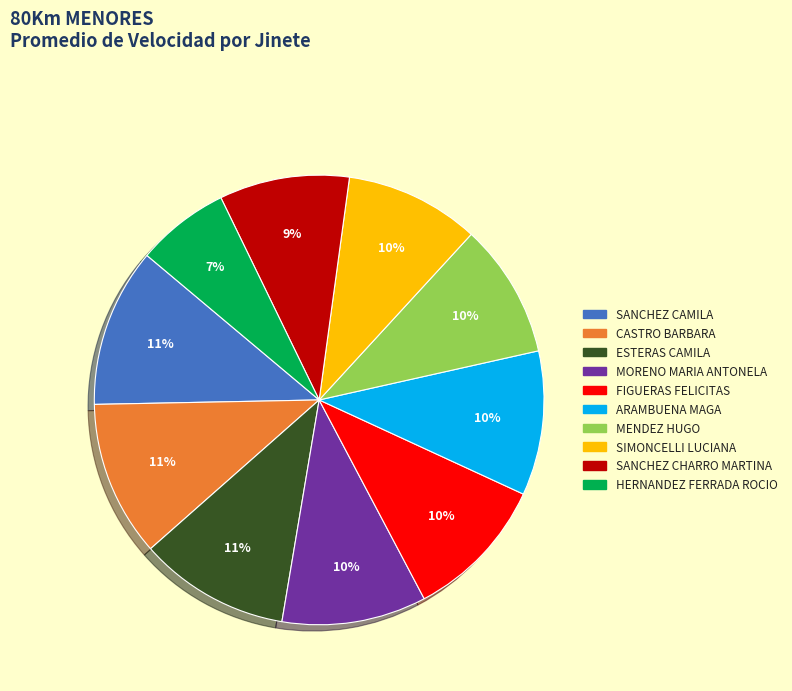

Between MORENO MARIA ANTONELA and HERNANDEZ FERRADA ROCIO, which is larger?

MORENO MARIA ANTONELA